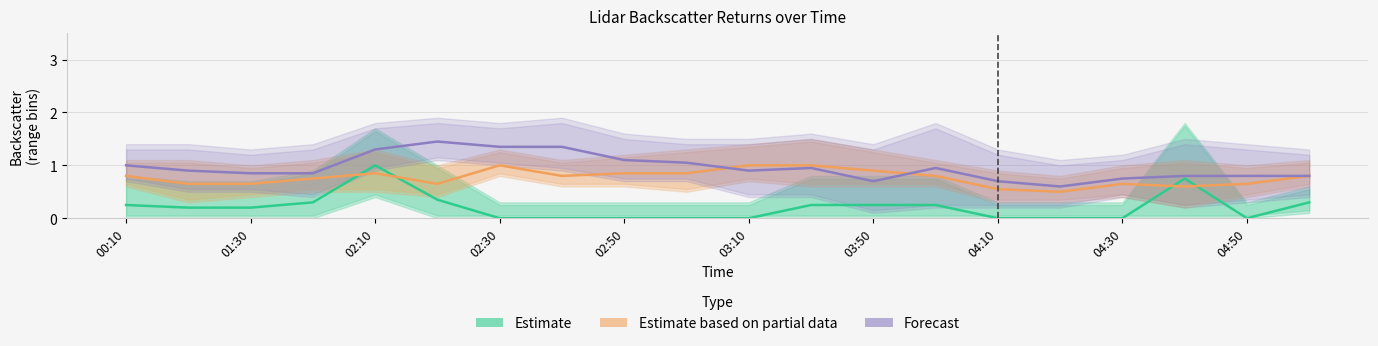

What is the maximum value shown in the chart?

1.4